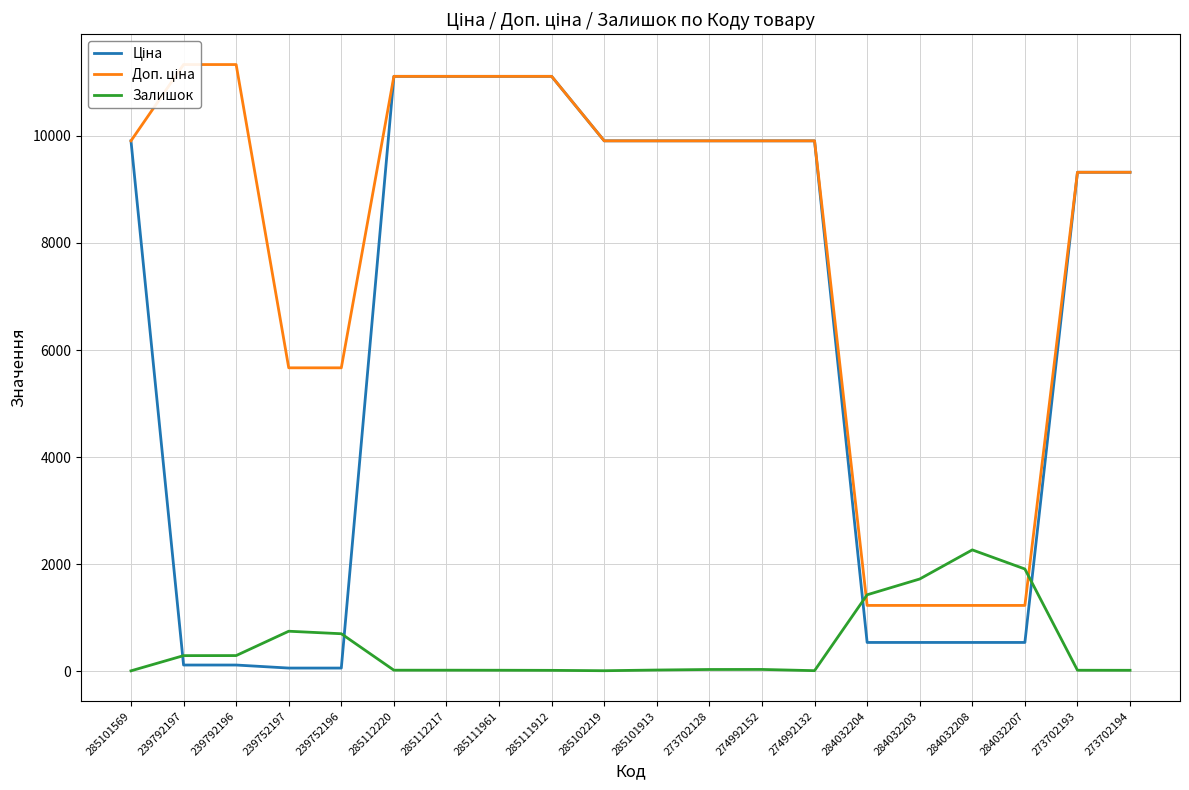

The Залишок series shows 735.0 at 284032204. True or false?

False